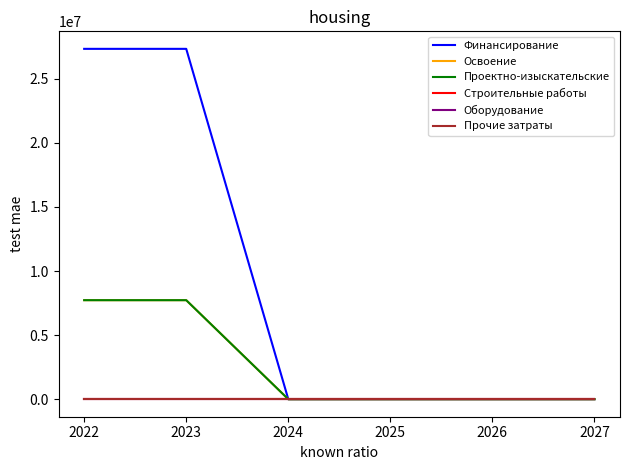

Does the chart have visible grid lines?

No